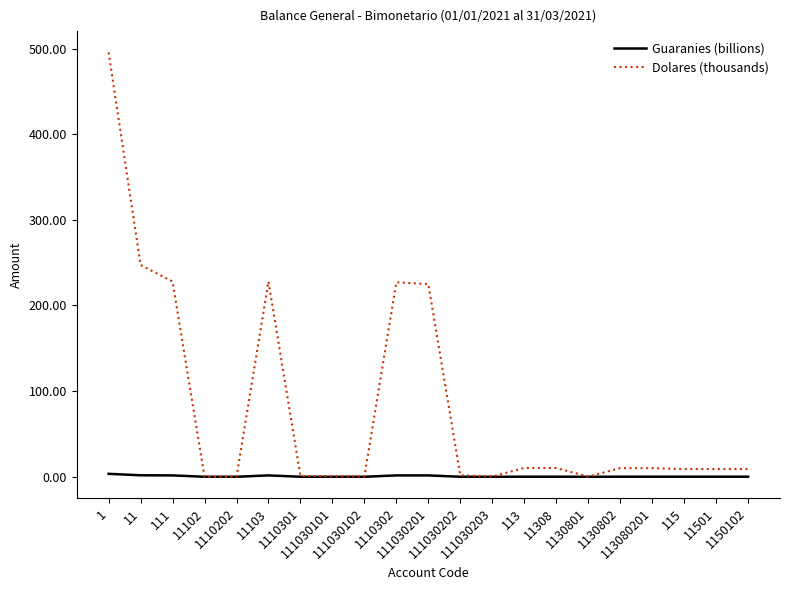

Which series has the largest range (max minus min)?

Dolares (thousands)